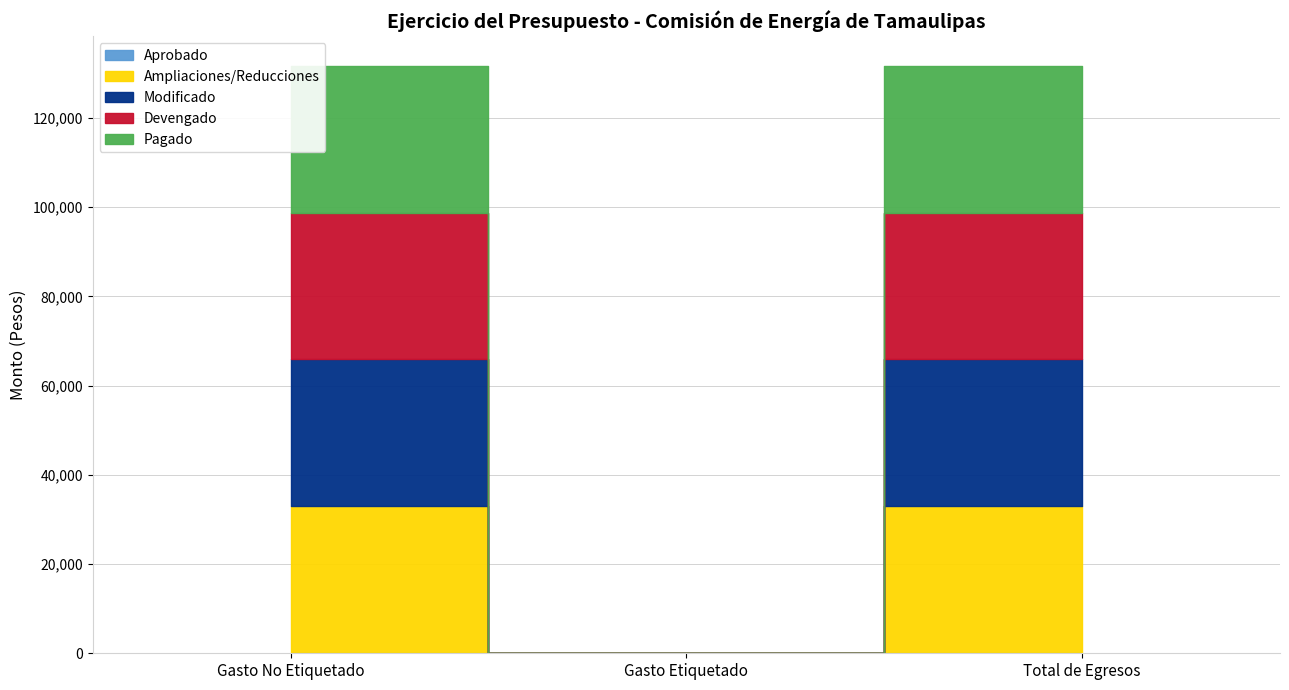

Reading left to right, what are all the values shown in this chart?

Aprobado: 0	0	0
Ampliaciones/Reducciones: 32933	0	32933
Modificado: 32933	0	32933
Devengado: 32932	0	32932
Pagado: 32932	0	32932